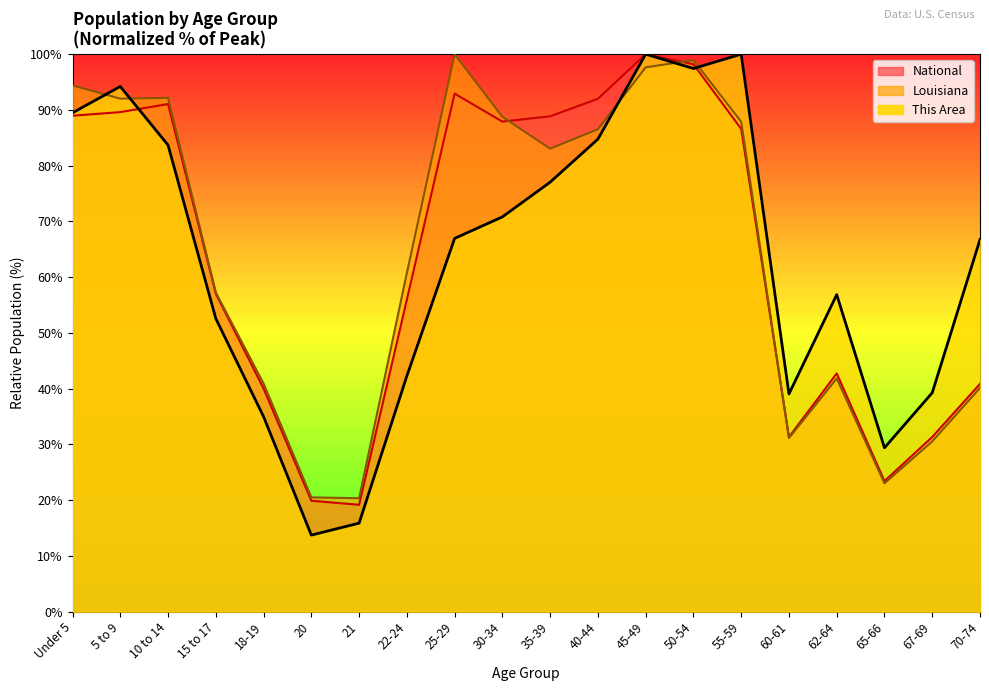

After their last crossing, which series has the higher values: This Area or National?

This Area